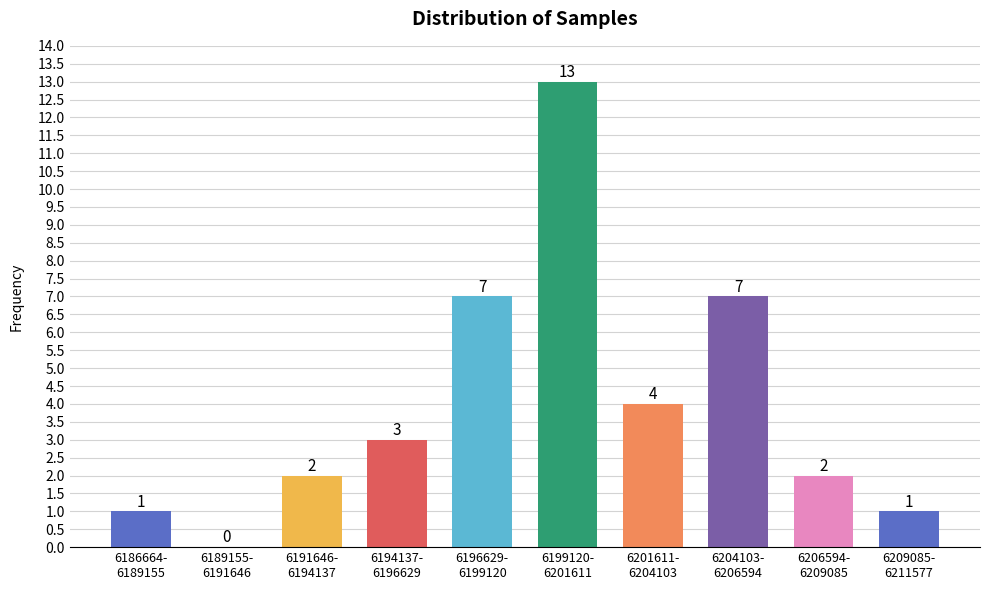

What is the greatest value displayed?

13